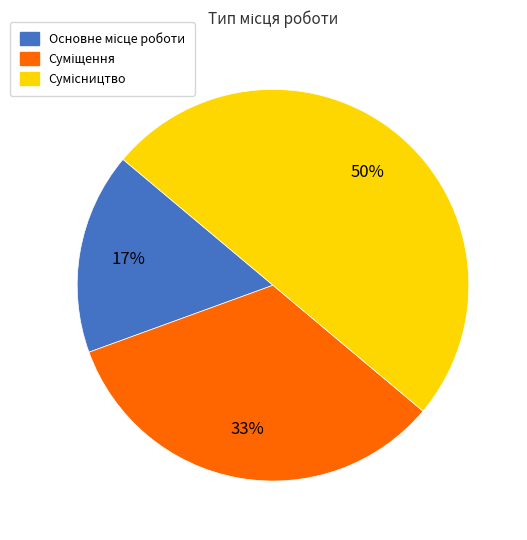

To the nearest percent, what is the average slice percentage?

33%